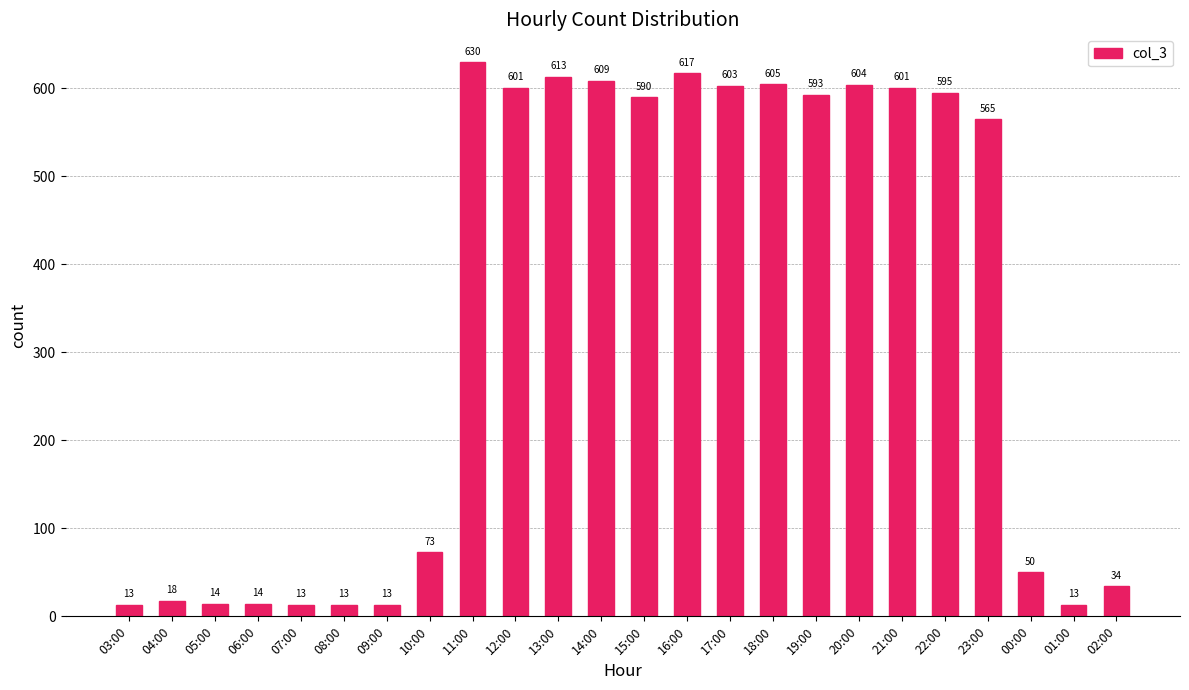

What is the minimum value shown in the chart?

13